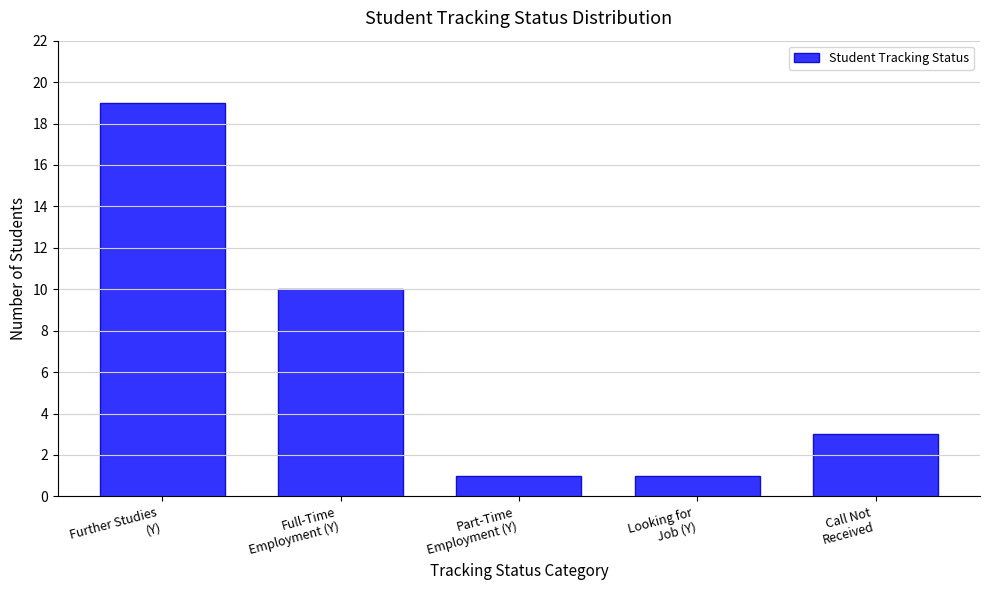

Reading right to left, list all the values displayed in this chart.

3	1	1	10	19